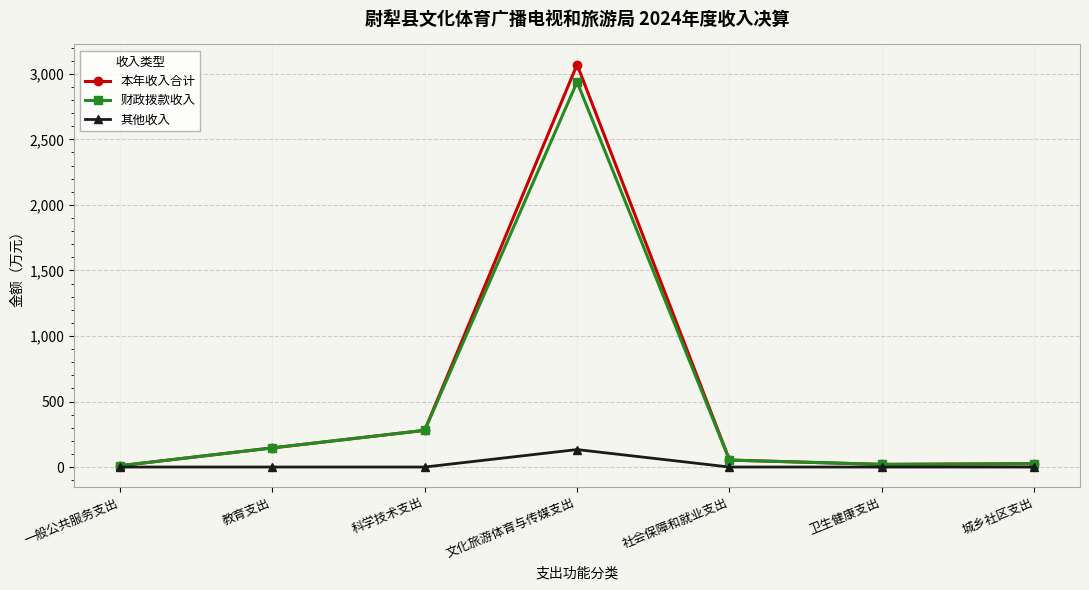

What is the total value across all series at 城乡社区支出?

51.1